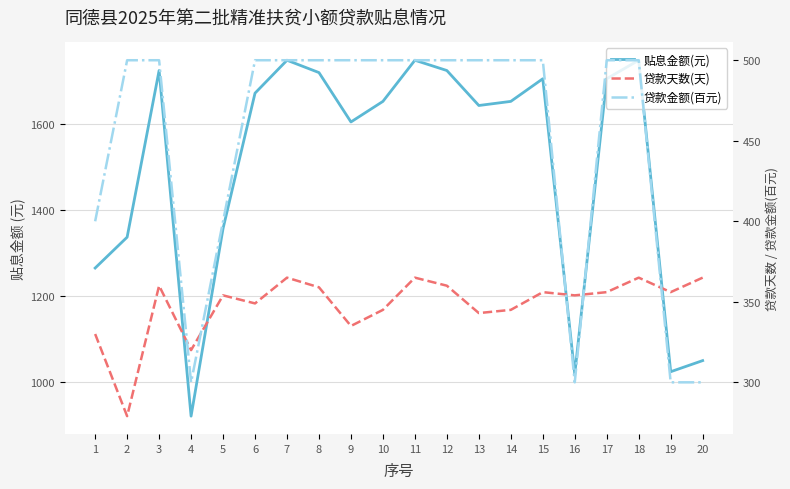

At which label does 贷款天数(天) reach its minimum?

2